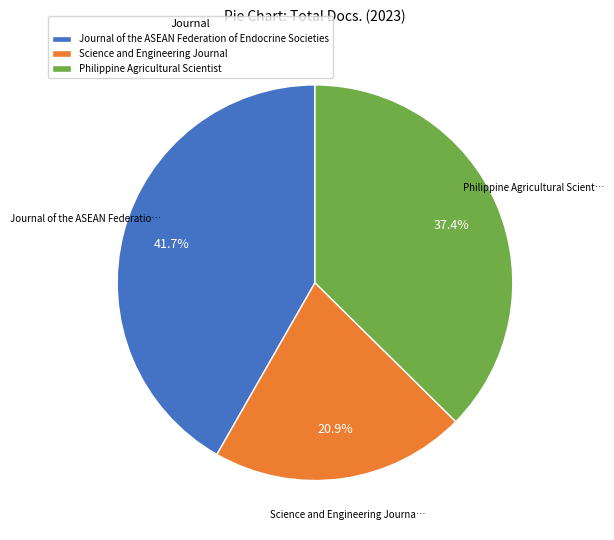

To the nearest percent, what is the combined percentage of Science and Engineering Journal and Journal of the ASEAN Federation of Endocrine Societies?

63%